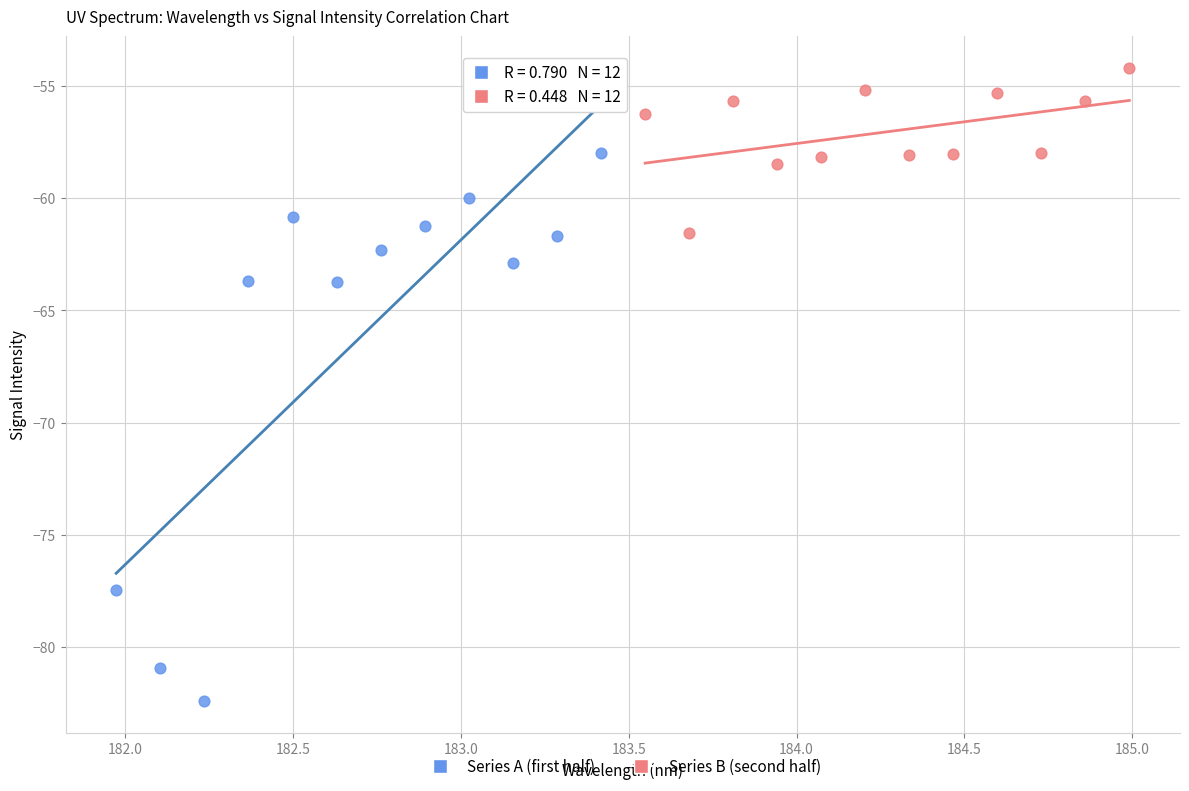

Which series has the widest spread of Y values?

Series A (first half)